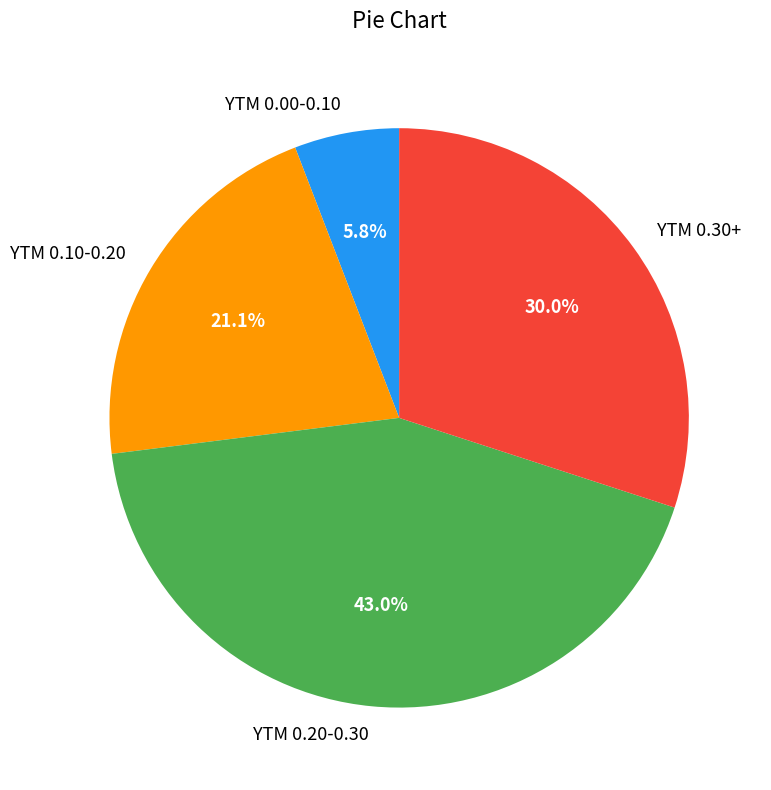

To the nearest percent, what is the difference between the largest and smallest slice percentages?

37%